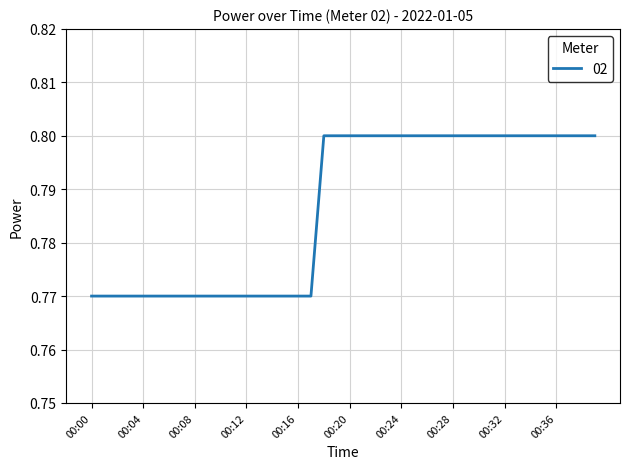

List the labels in order of value, largest first.

00:18, 00:19, 00:20, 00:21, 00:22, 00:23, 00:24, 00:25, 00:26, 00:27, 00:28, 00:29, 00:30, 00:31, 00:32, 00:33, 00:34, 00:35, 00:36, 00:37, 00:38, 00:39, 00:00, 00:01, 00:02, 00:03, 00:04, 00:05, 00:06, 00:07, 00:08, 00:09, 00:10, 00:11, 00:12, 00:13, 00:14, 00:15, 00:16, 00:17